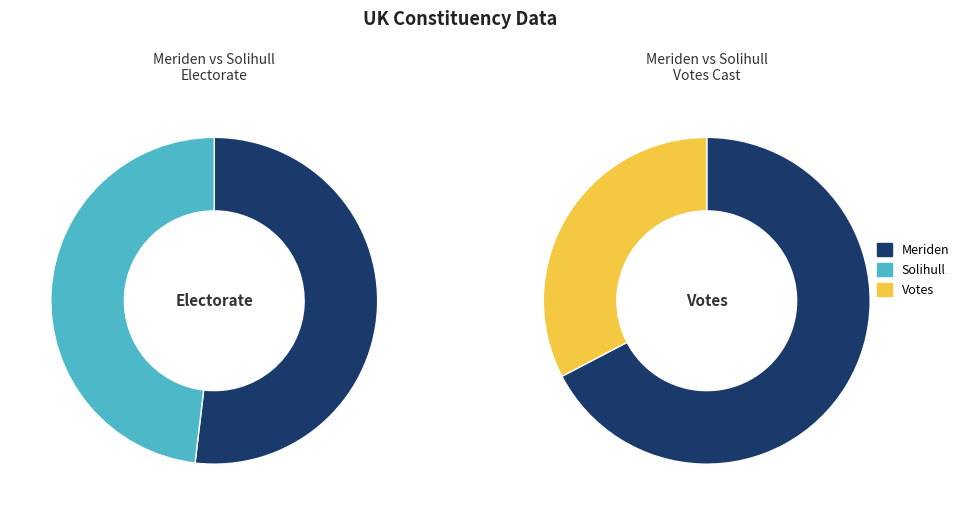

Between Solihull and Meriden, which is larger?

Meriden